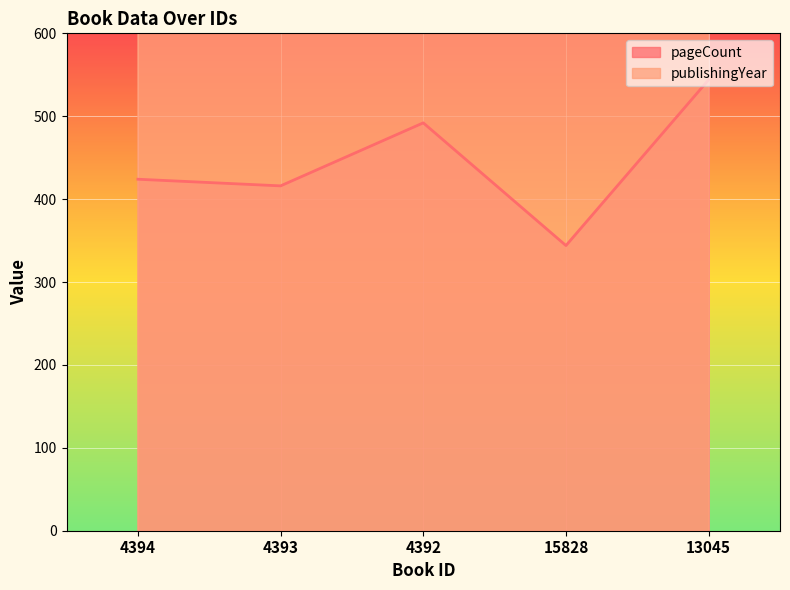

Reading left to right, extract all data points from this chart.

pageCount: 4394=424	4393=416	4392=492	15828=344	13045=544
publishingYear: 4394=1978	4393=1978	4392=1978	15828=1986	13045=1981